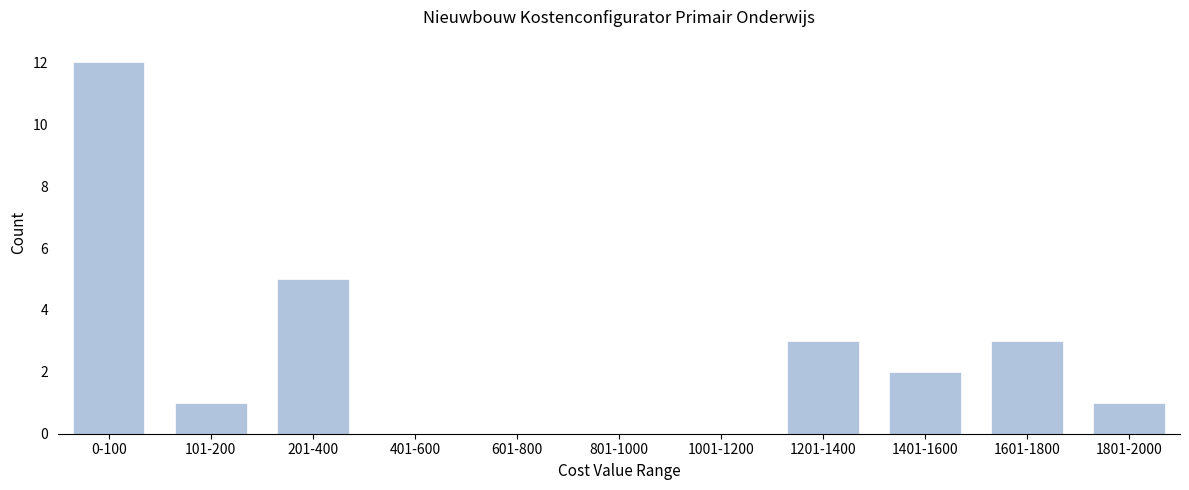

Reading left to right, extract all data points from this chart.

0-100=12	101-200=1	201-400=5	401-600=0	601-800=0	801-1000=0	1001-1200=0	1201-1400=3	1401-1600=2	1601-1800=3	1801-2000=1